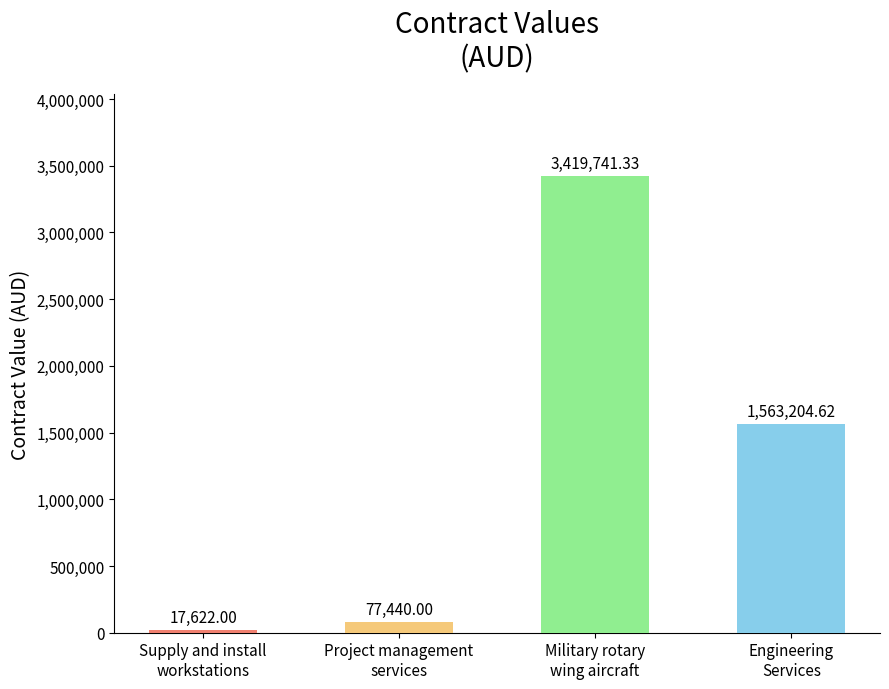

Rank the categories by value from lowest to highest.

Supply and install
workstations, Project management
services, Engineering
Services, Military rotary
wing aircraft